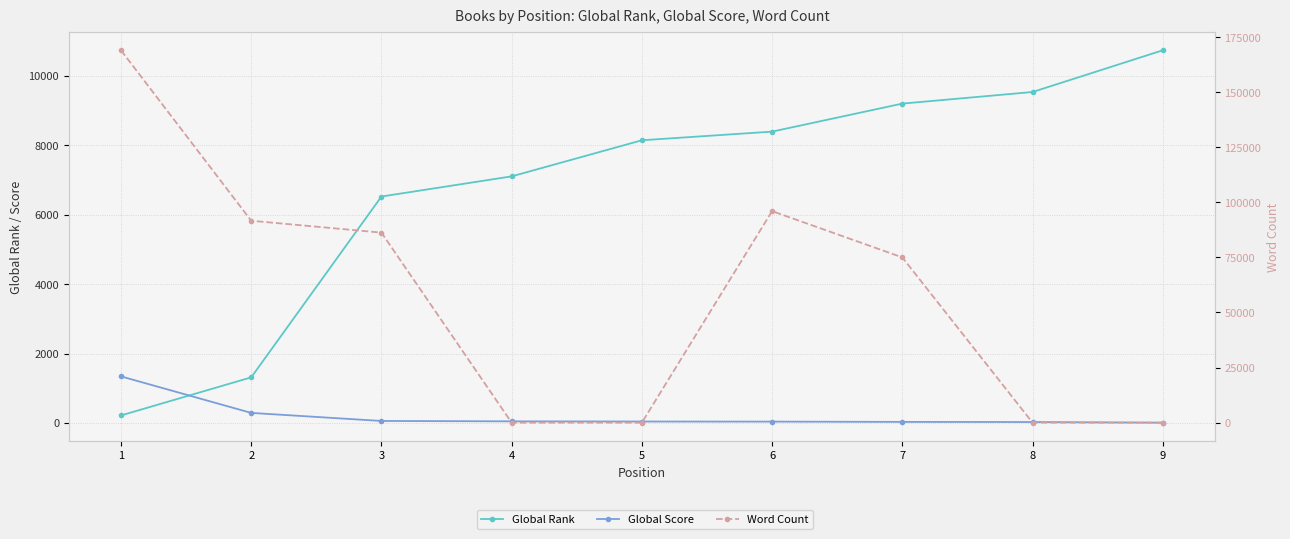

What is the sum of the Global Score values at 7 and 4?

76